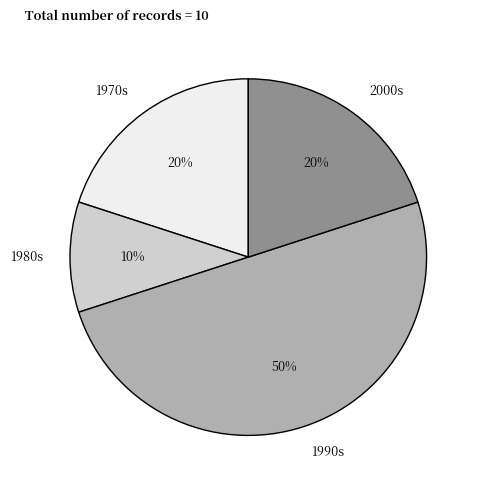

Which category has the smallest portion of the pie?

1980s